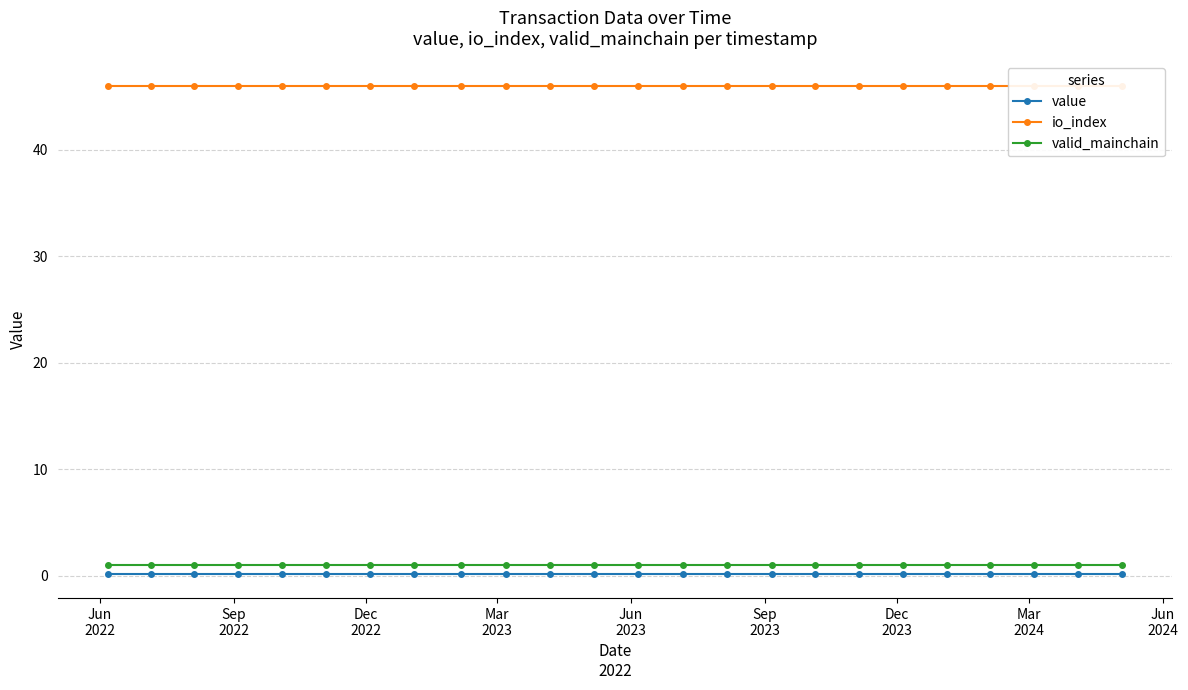

True or false: value and valid_mainchain cross at least once.

False